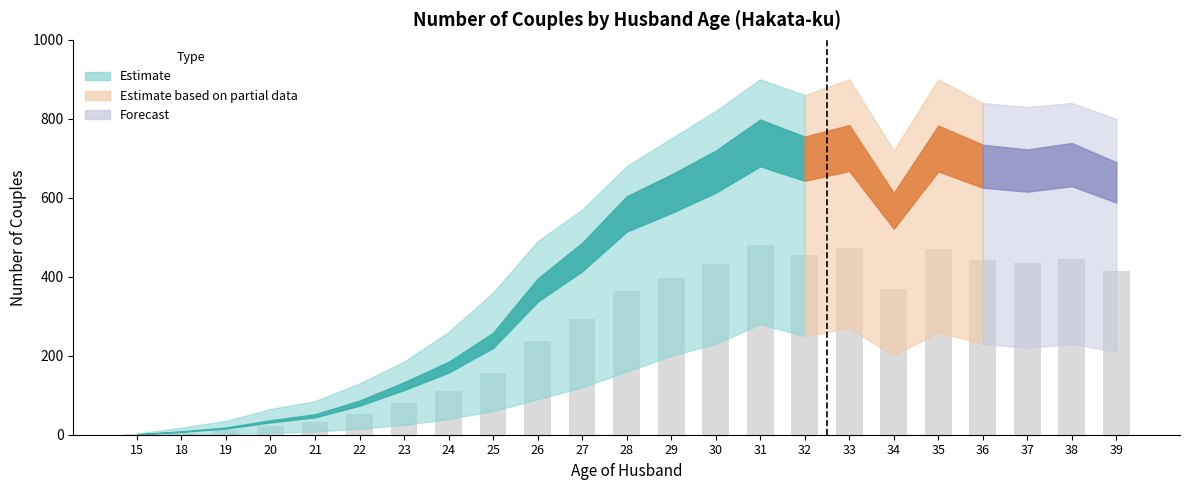

How many data points does each series have?

23